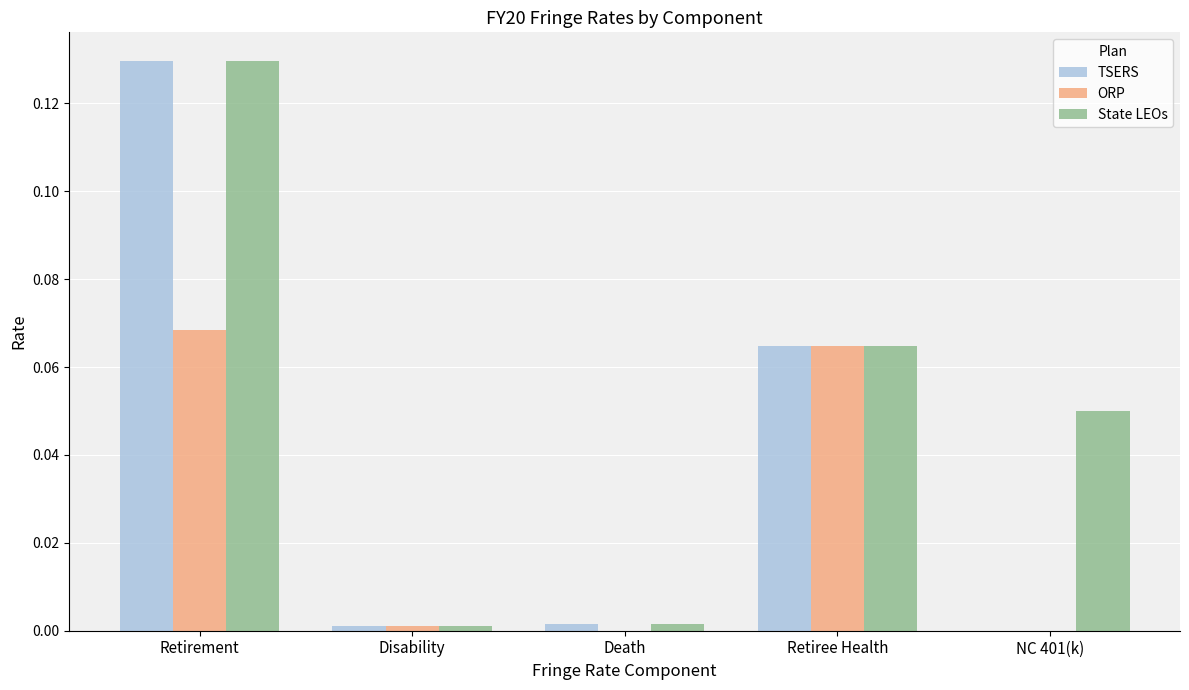

Which series changed the most between Death and NC 401(k)?

State LEOs